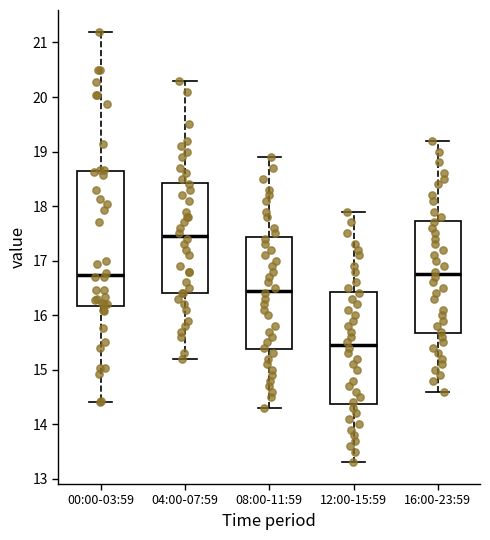

Comparing the boxes themselves (not the whiskers), which one is the tallest?

00:00-03:59